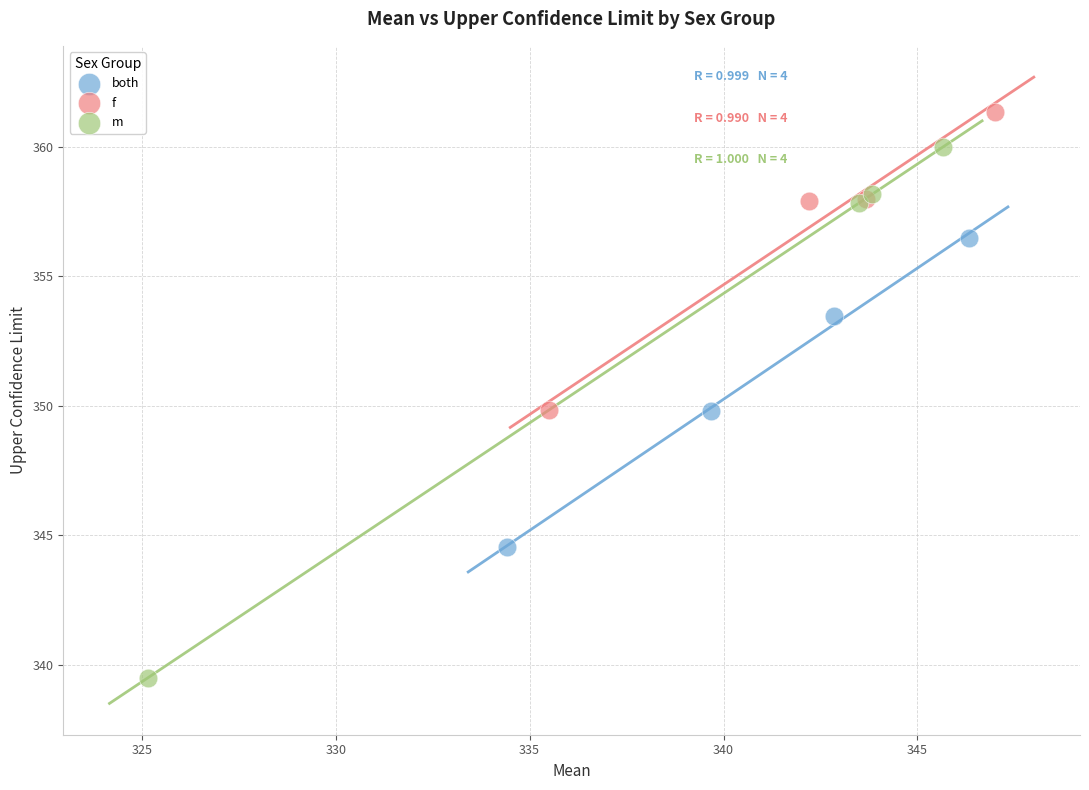

Which series reaches the minimum Y coordinate?

m